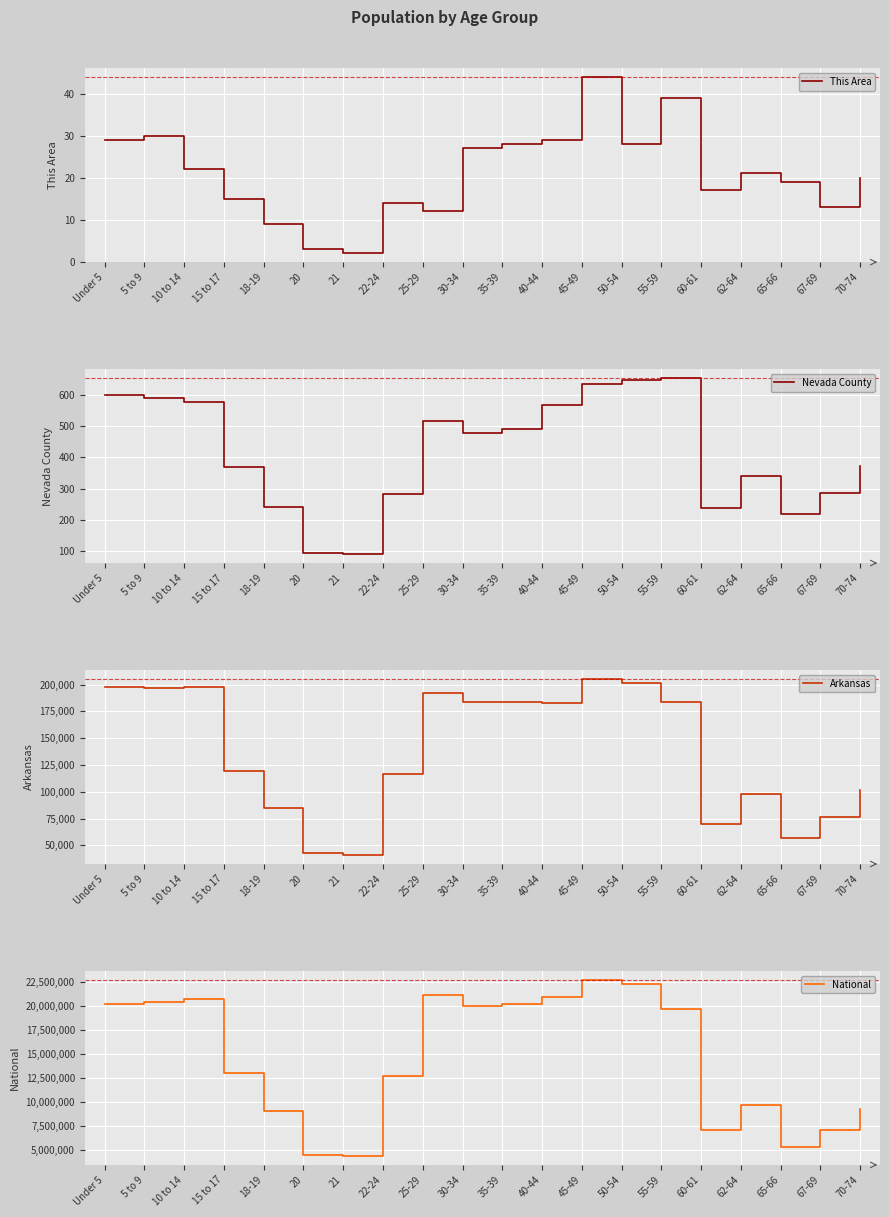

What is the sum of all This Area values?

421